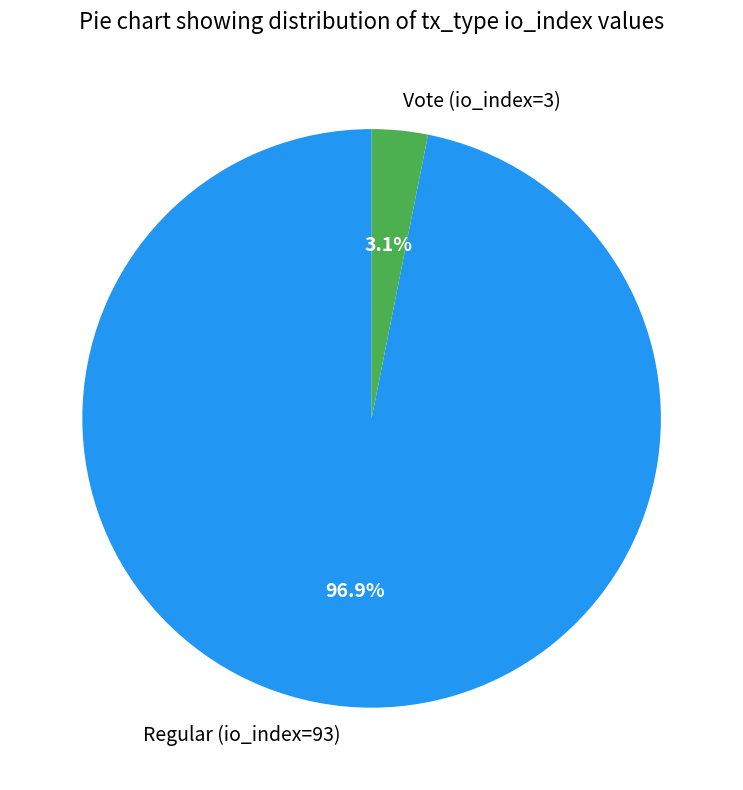

To the nearest percent, what is the difference between the Vote (io_index=3) and Regular (io_index=93) slice percentages?

94%